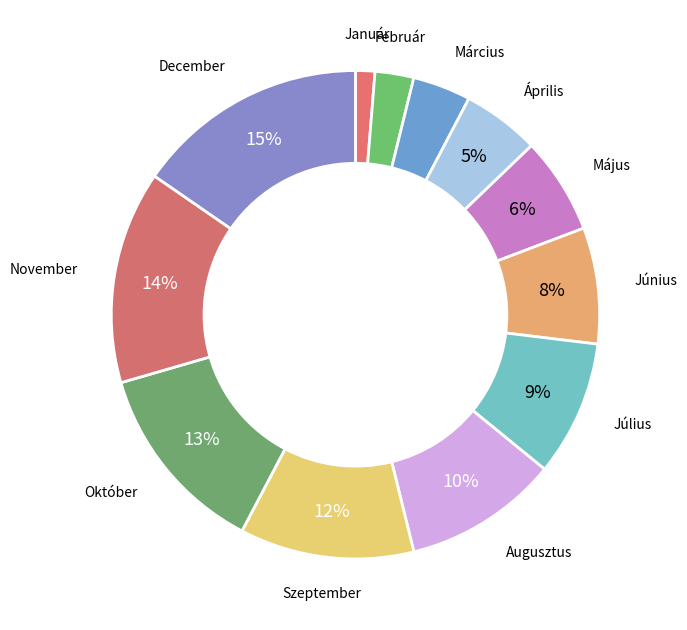

Is there a majority slice in this chart?

No